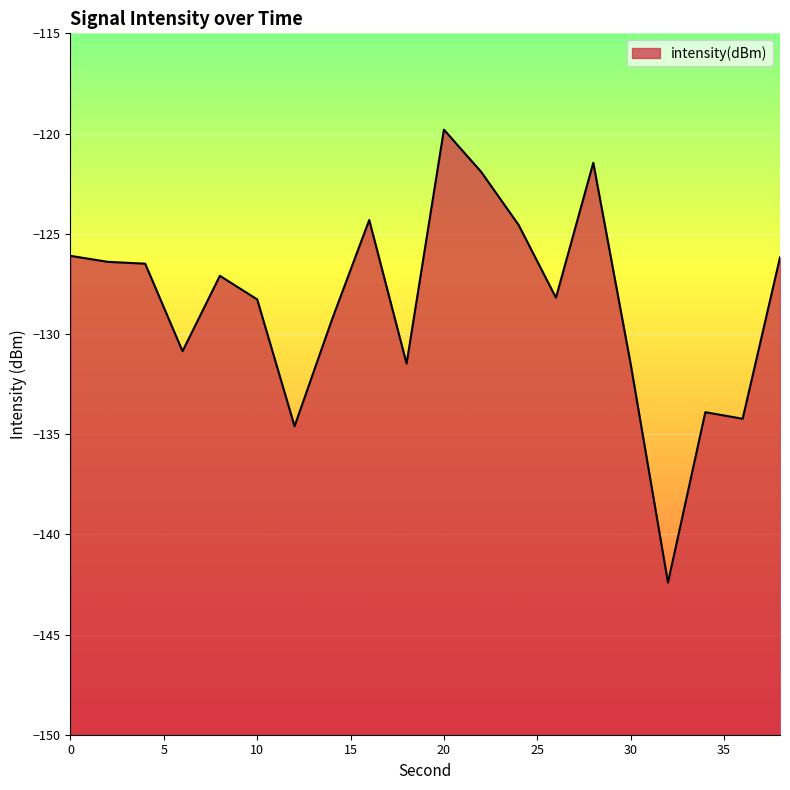

True or false: there are more than 1 points higher than both neighbors.

True